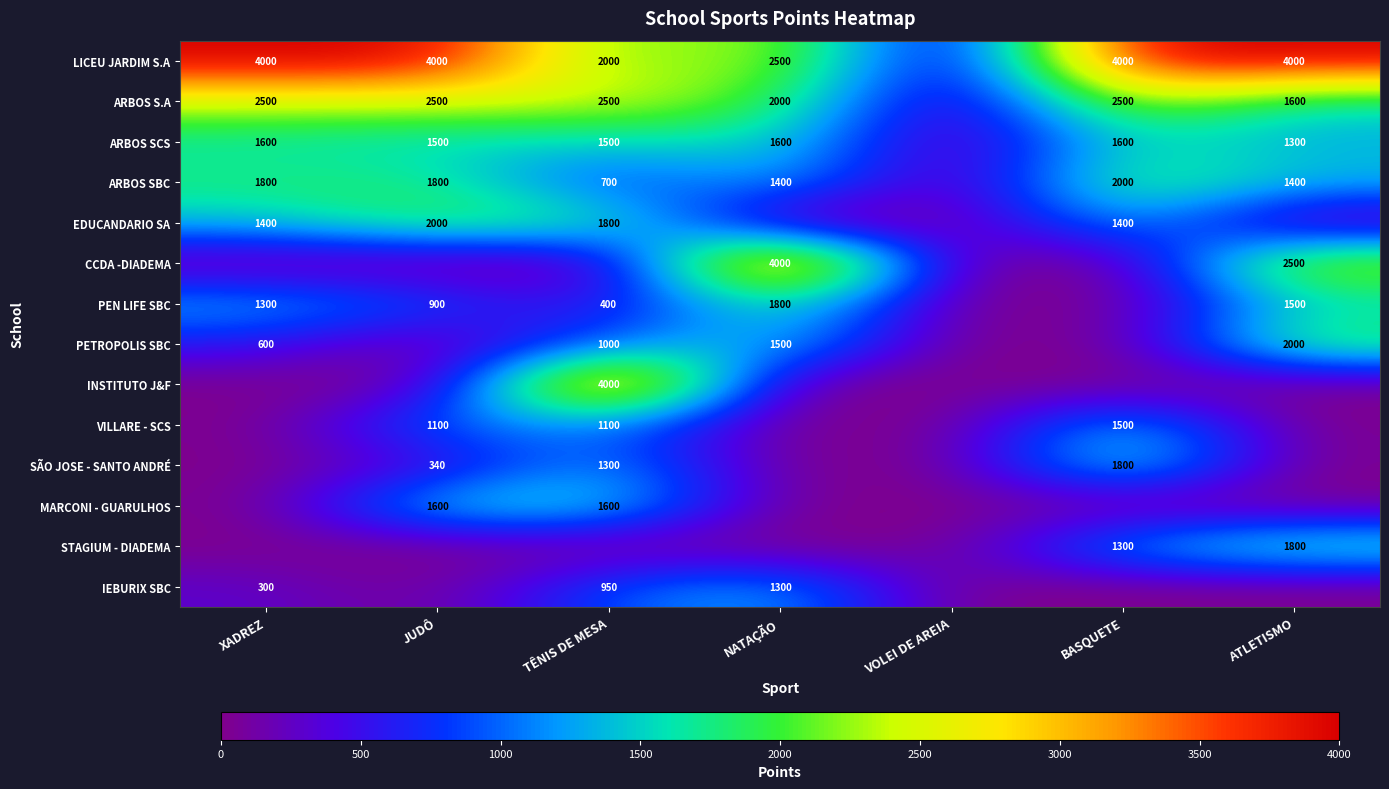

What is the difference between the PEN LIFE SBC values at ATLETISMO and XADREZ?

200